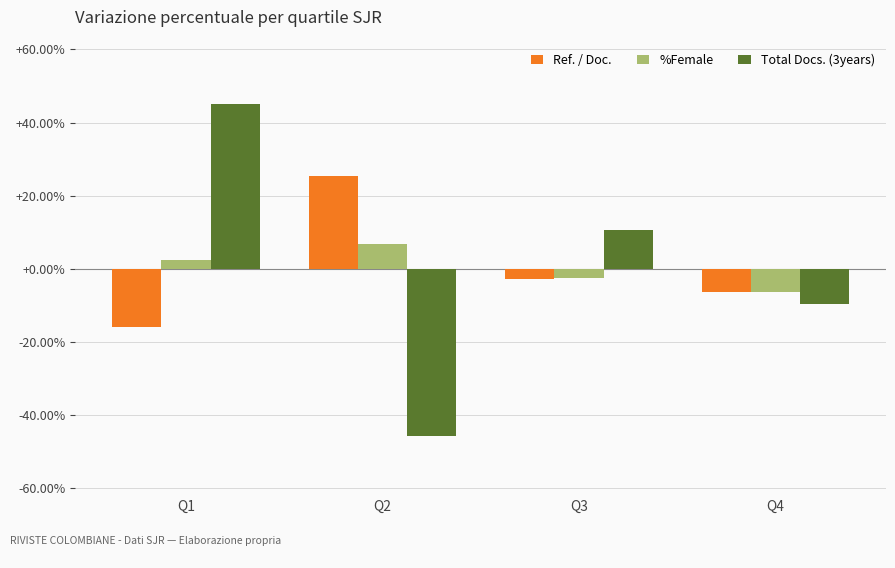

Reading right to left, list all the values displayed in this chart.

Ref. / Doc.: Q4=-6.5	Q3=-2.9	Q2=25.4	Q1=-16.0
%Female: Q4=-6.4	Q3=-2.6	Q2=6.6	Q1=2.4
Total Docs. (3years): Q4=-9.6	Q3=10.5	Q2=-45.9	Q1=45.0